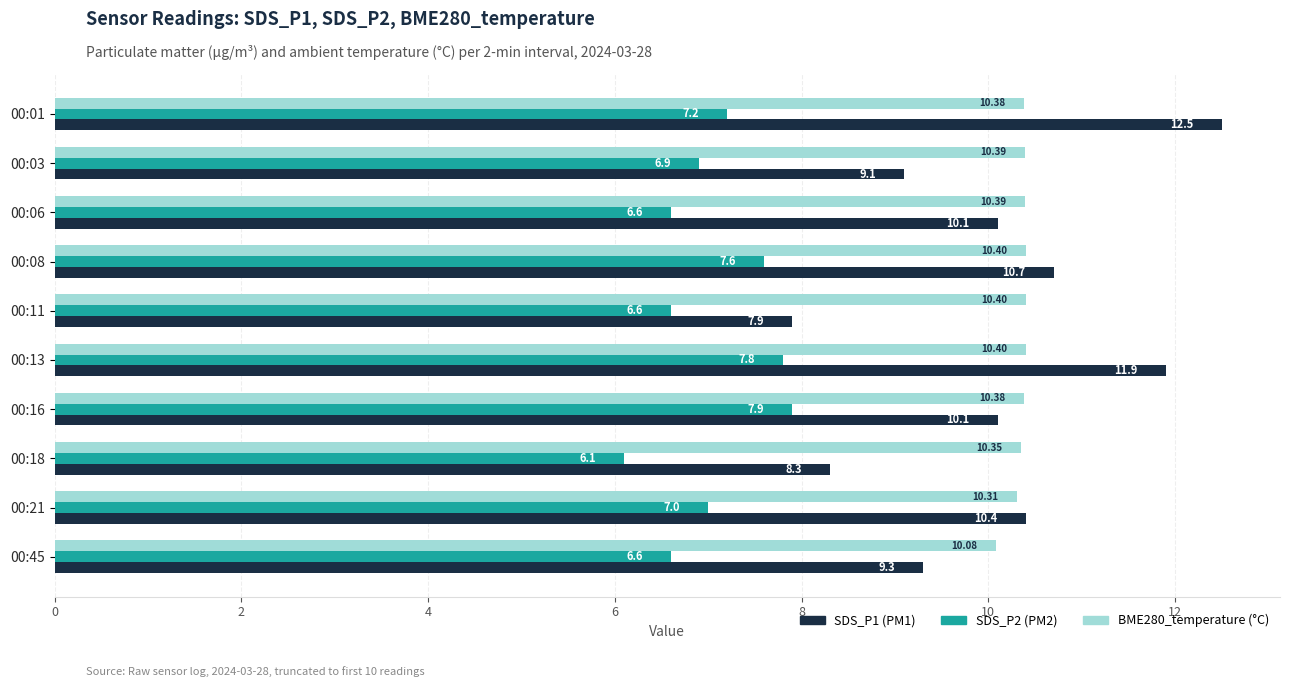

What is the total value across all series at 00:11?

24.9